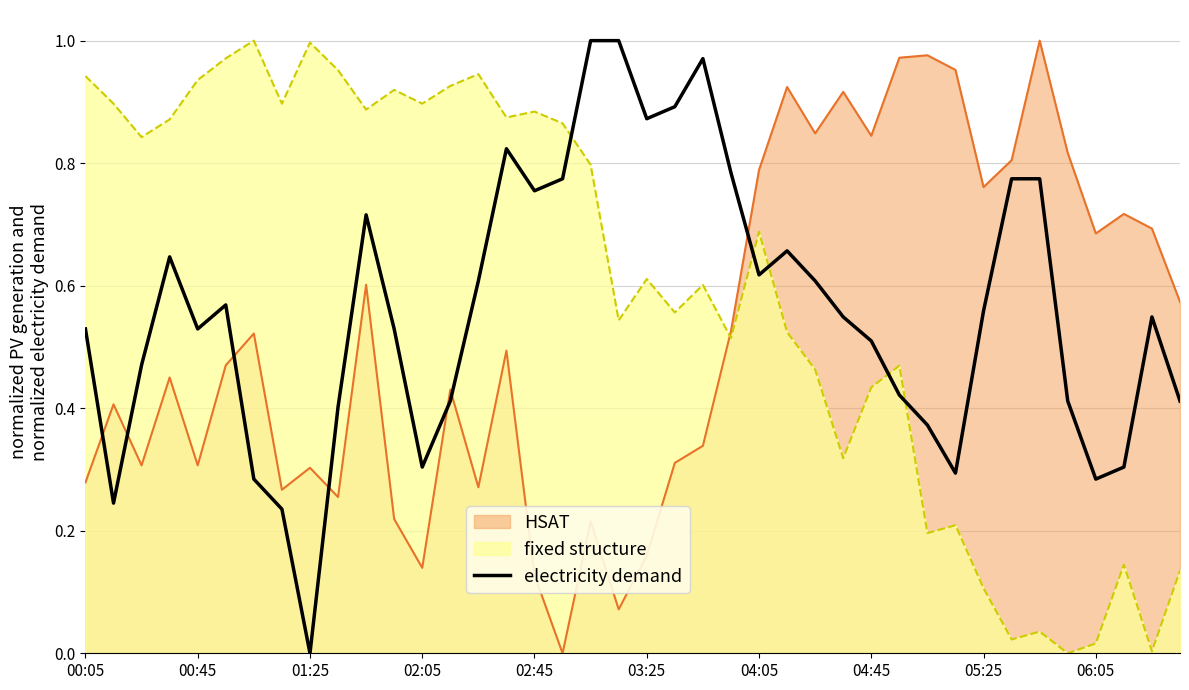

What is the difference between the values at 25 and 11?

0.1